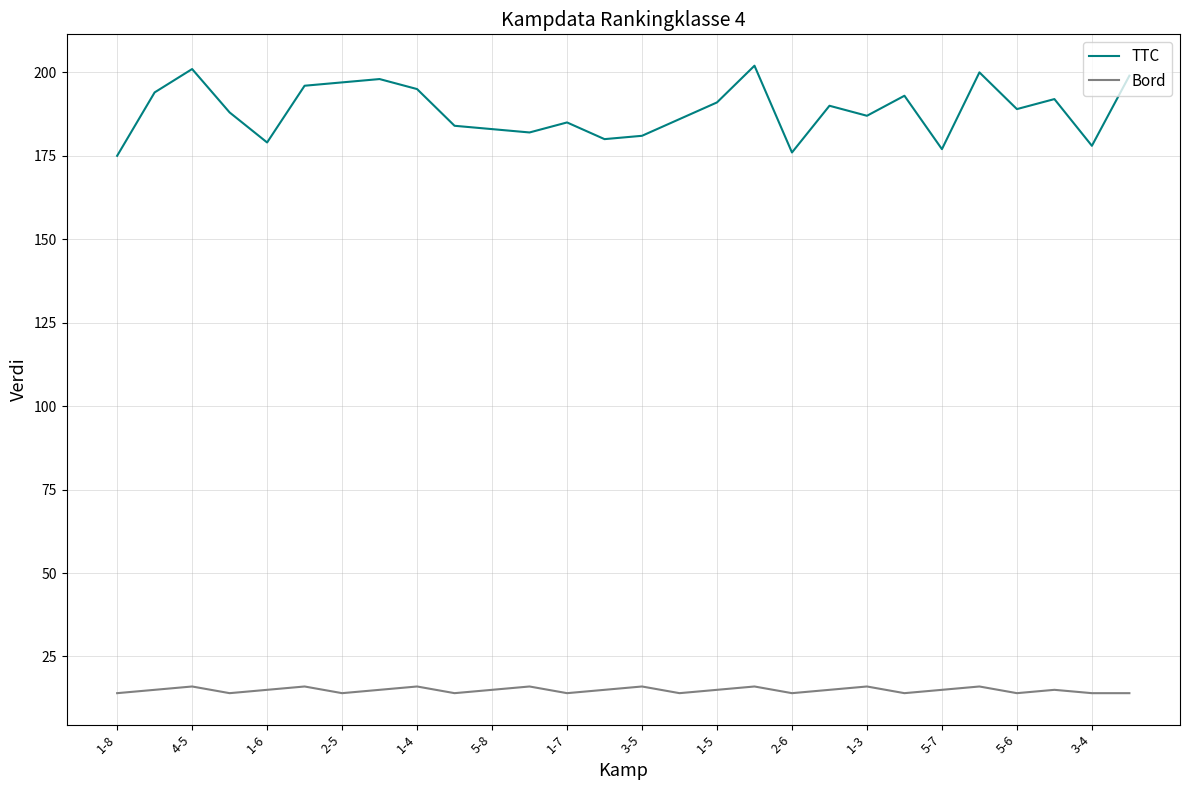

List the series in order of their peak value, highest first.

TTC, Bord